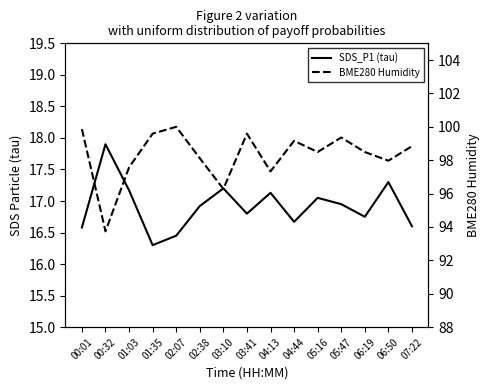

What is the spread (max minus min) of values at 04:44?

82.5